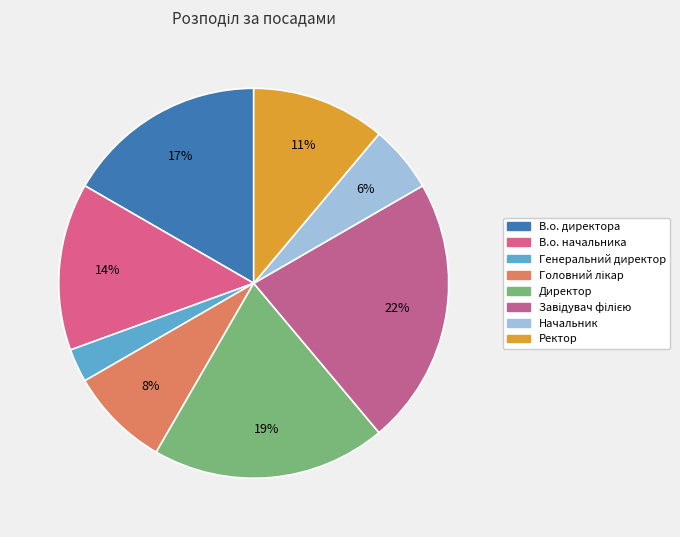

Approximately how many times larger is the value at Генеральний директор compared to Начальник?

0.5